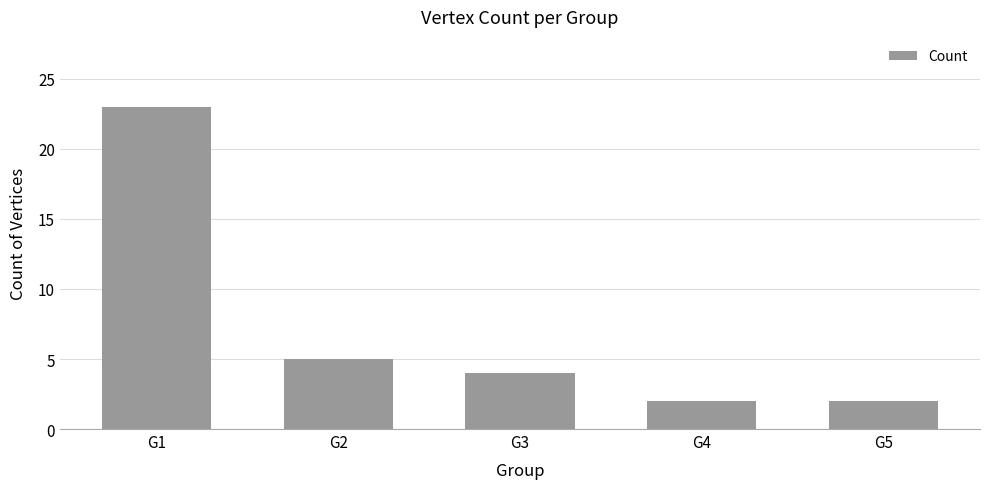

How many bars are there in total?

5